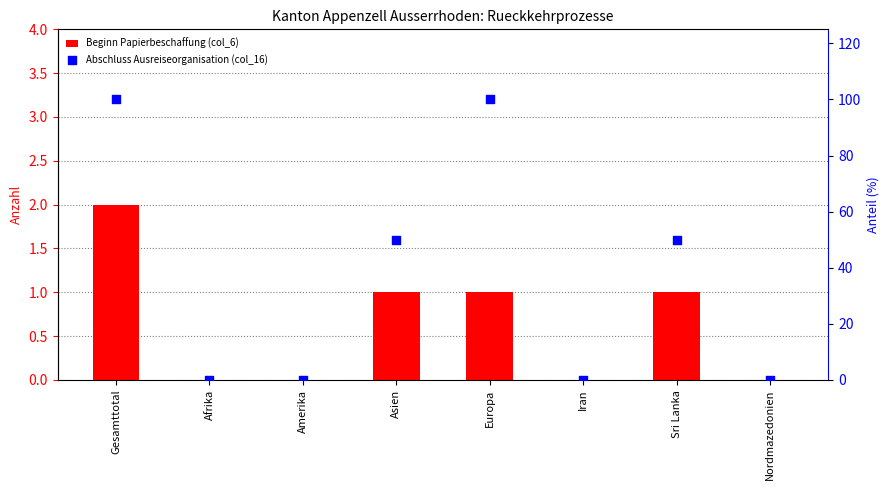

Which series contains the lowest Y value?

Beginn Papierbeschaffung (col_6)